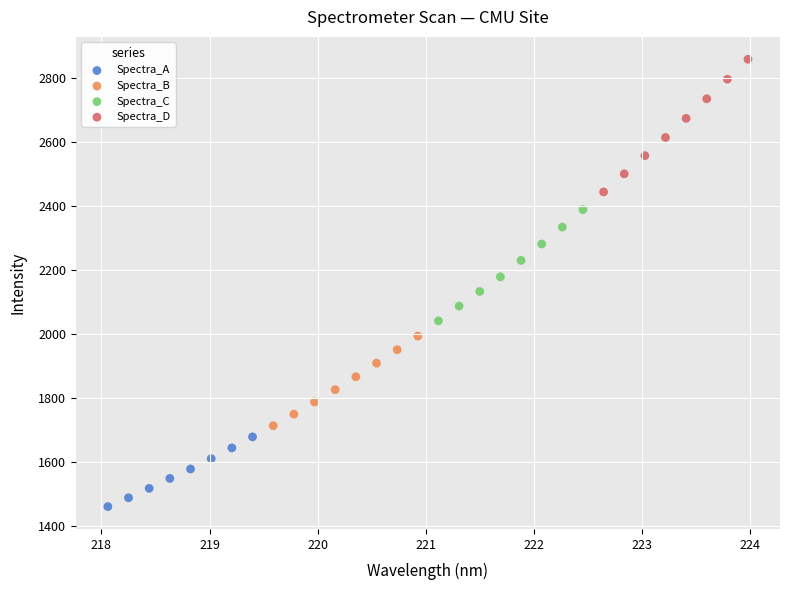

Which series reaches the minimum Y coordinate?

Spectra_A